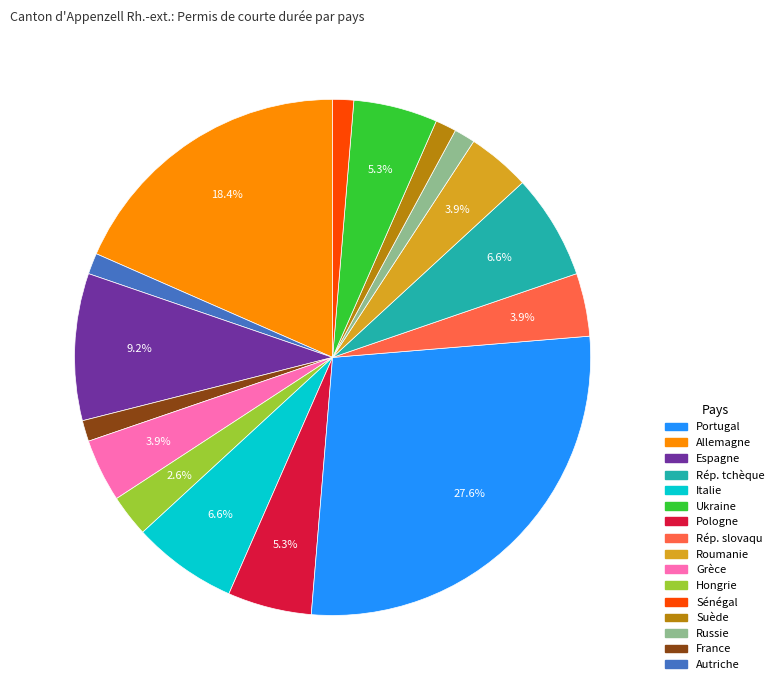

How many segments does this pie chart have?

16